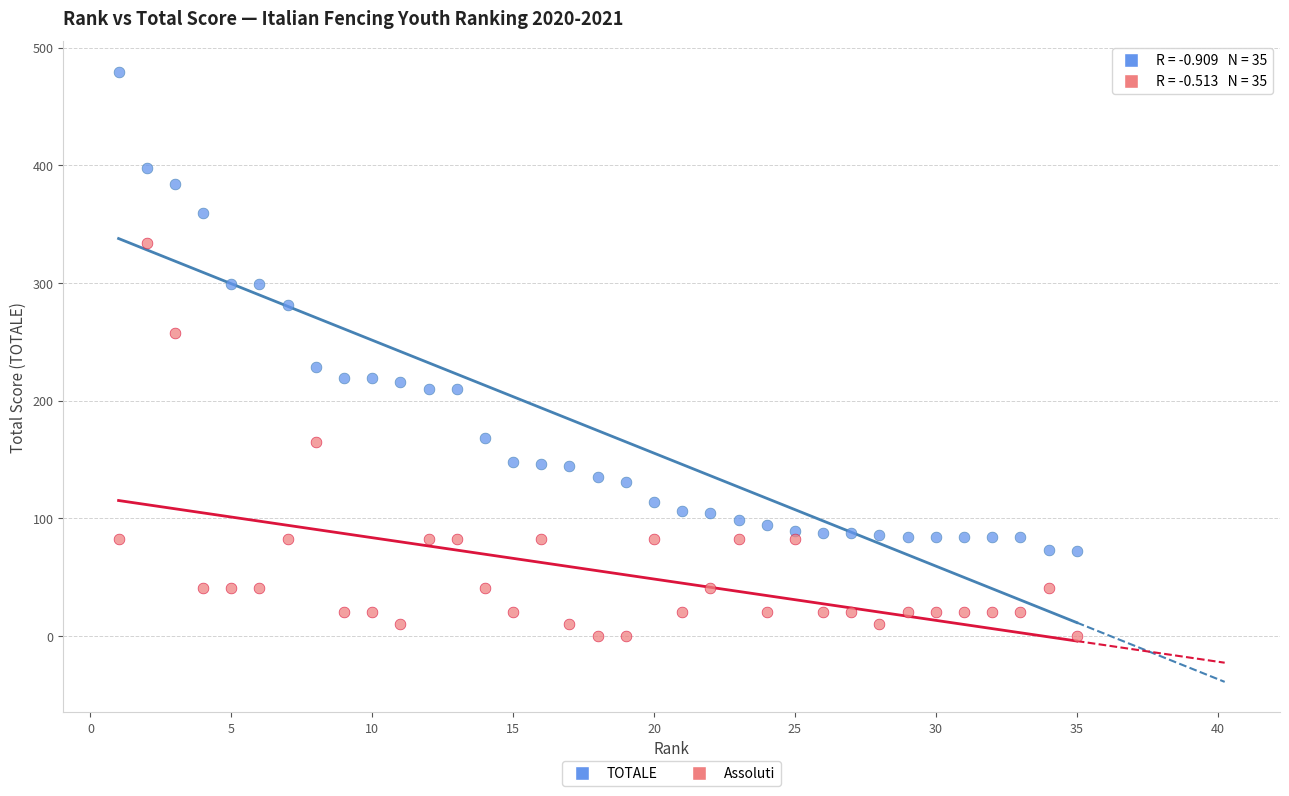

Across all data points, what is the range of Y values (max minus min)?

479.8